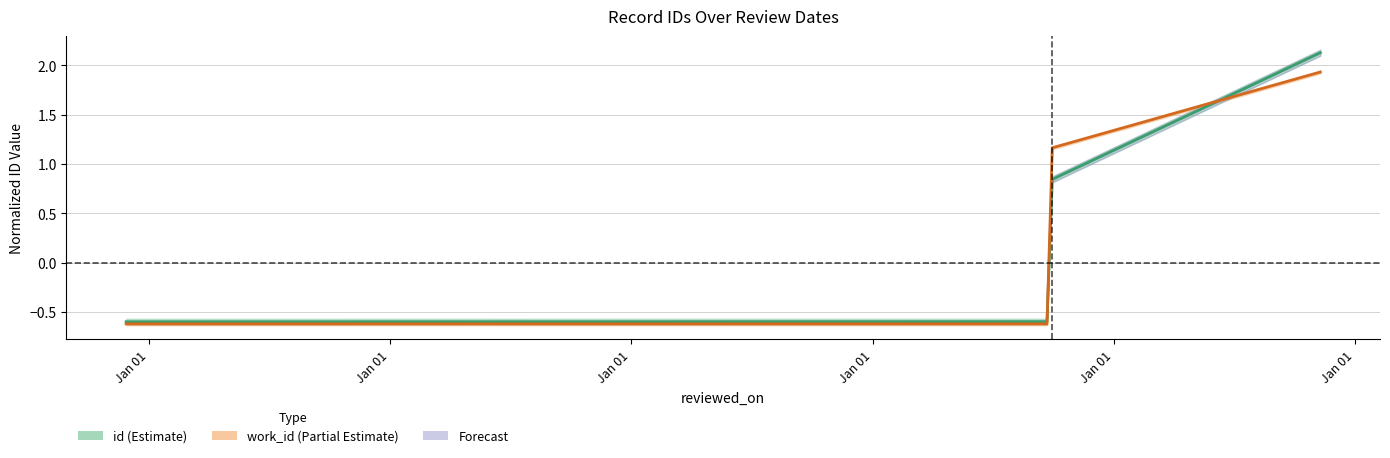

How many positive values does the work_id series have?

2